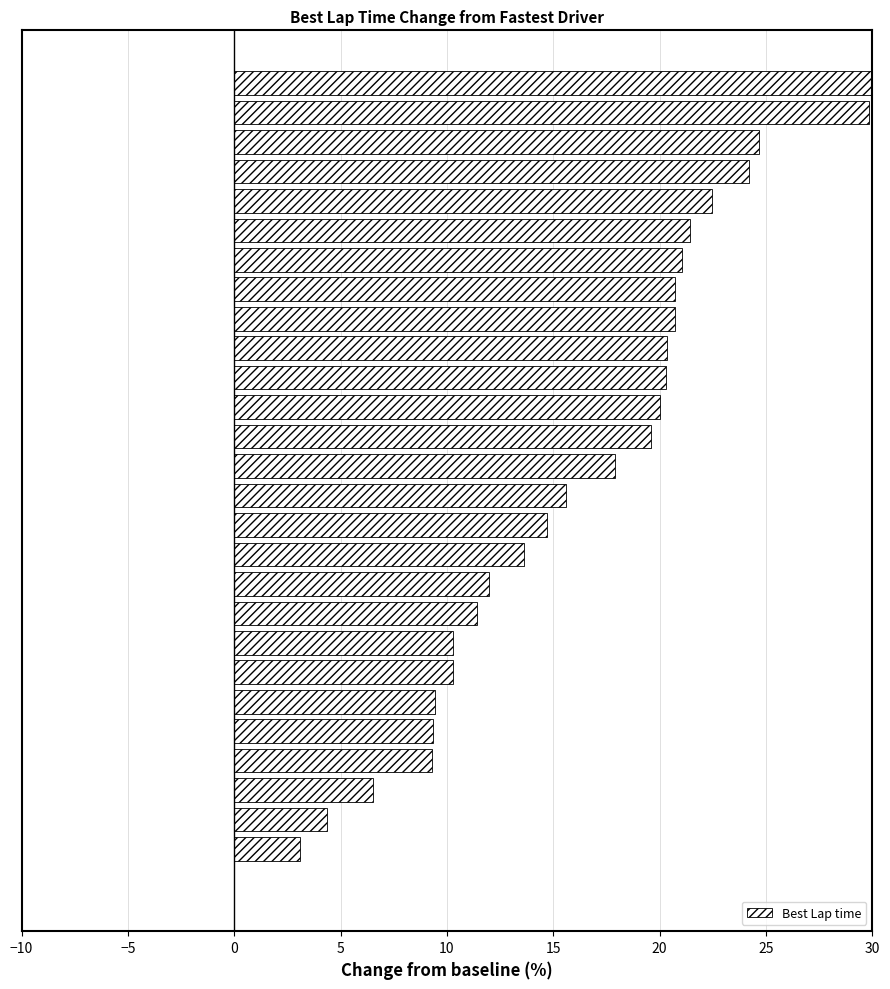

What is the sum of all values?

443.4